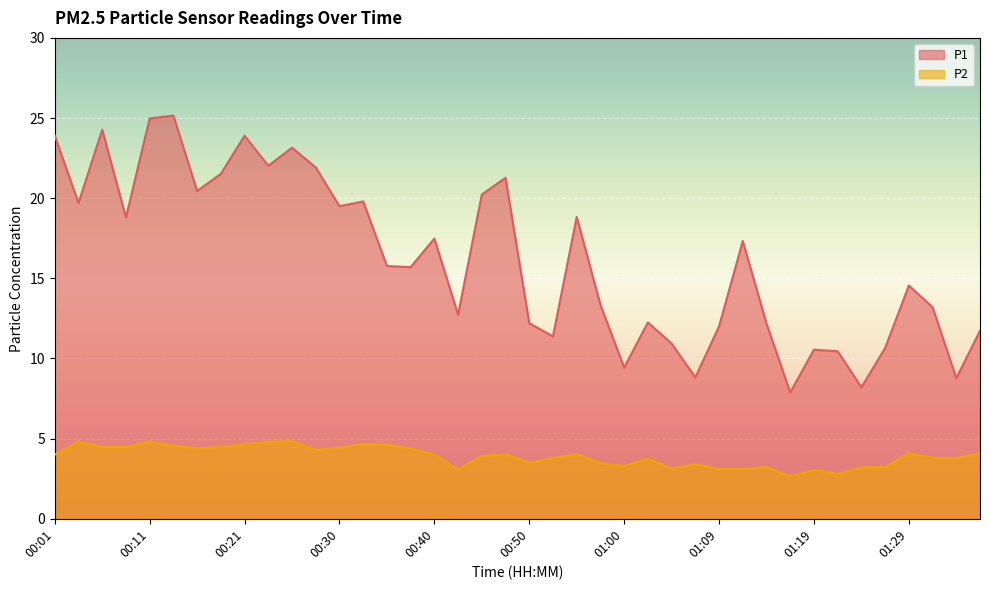

True or false: P2 and P1 intersect in this chart.

False